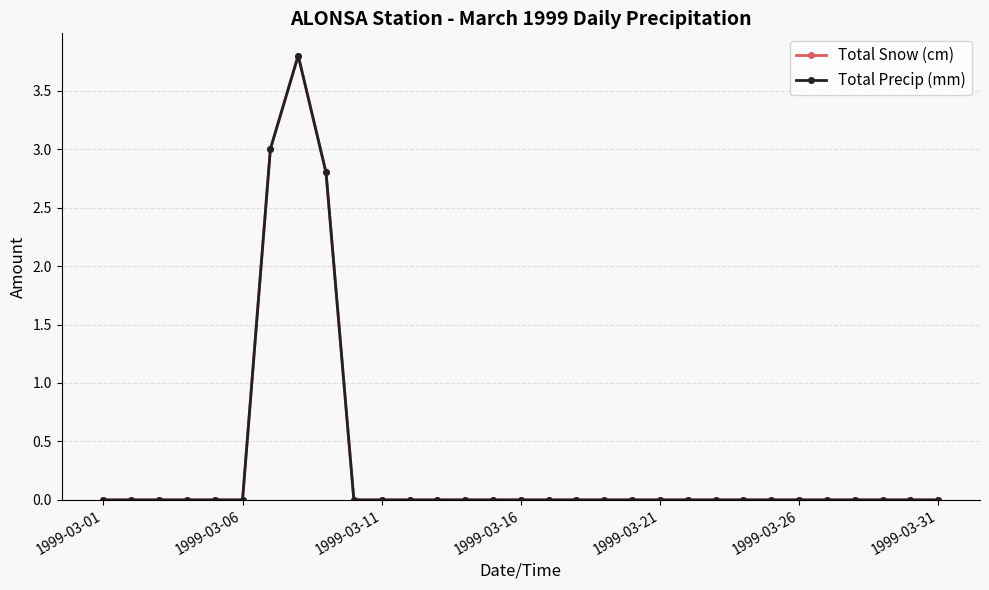

Does the chart have visible grid lines?

Yes